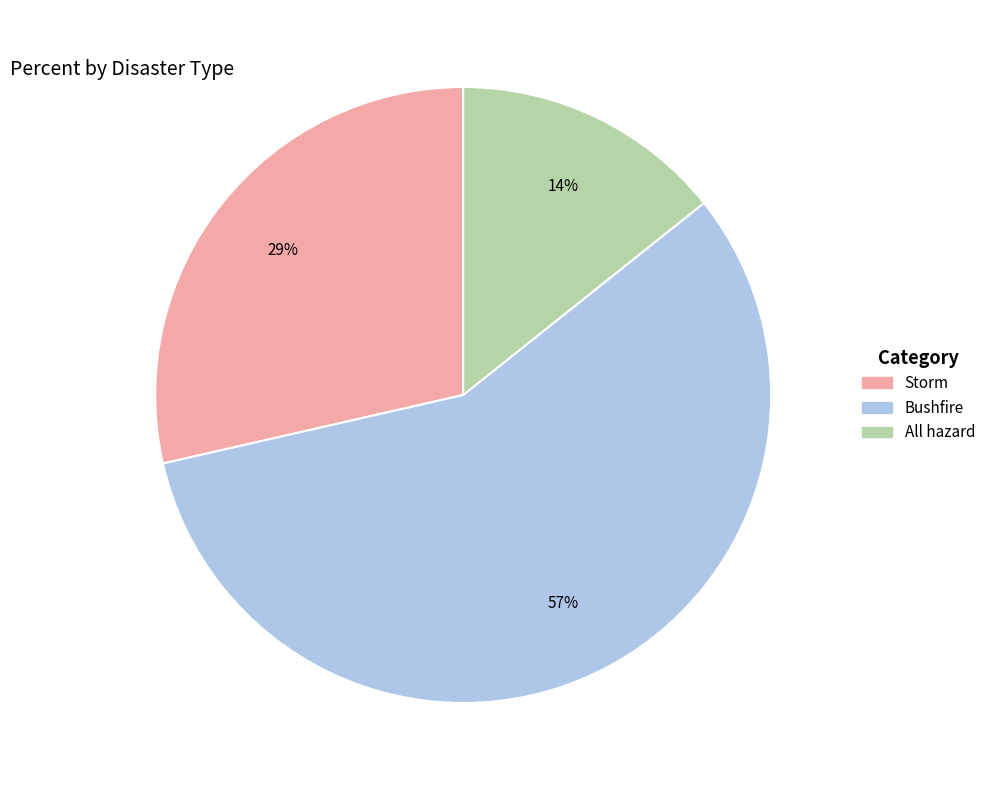

To the nearest percent, what is the difference between the largest and smallest slice percentages?

43%